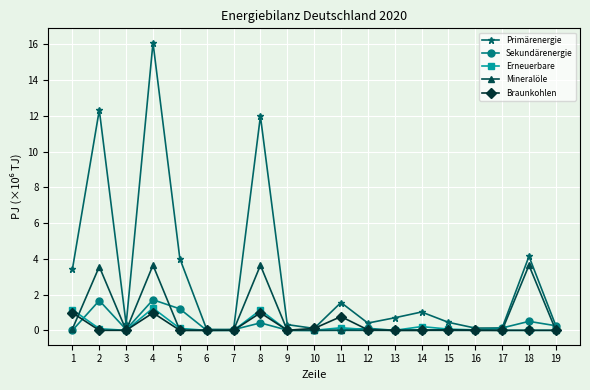

Rank the series by their maximum value, from lowest to highest.

Braunkohlen, Erneuerbare, Sekundärenergie, Mineralöle, Primärenergie